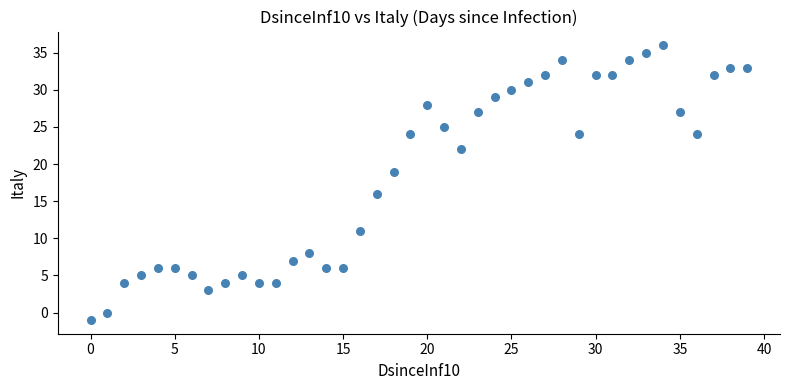

What is the range of Y values (max minus min)?

37